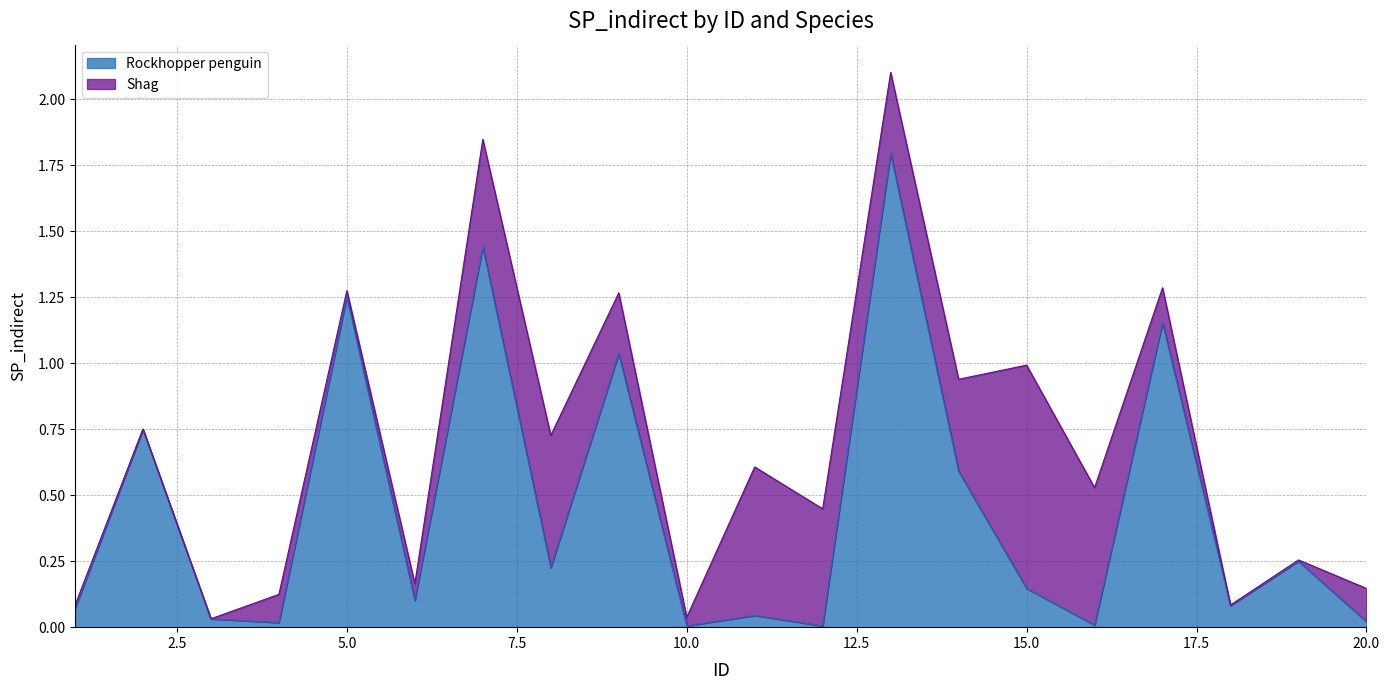

The Rockhopper penguin series shows 0.0 at 20.0. True or false?

True